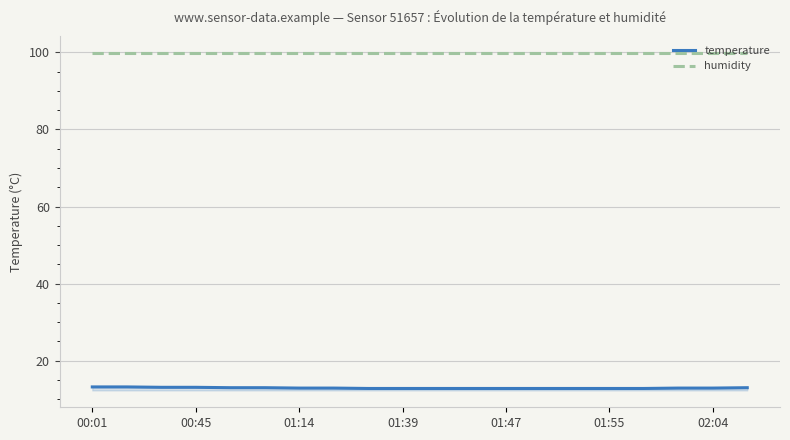

List the series in order of their peak value, highest first.

humidity, temperature